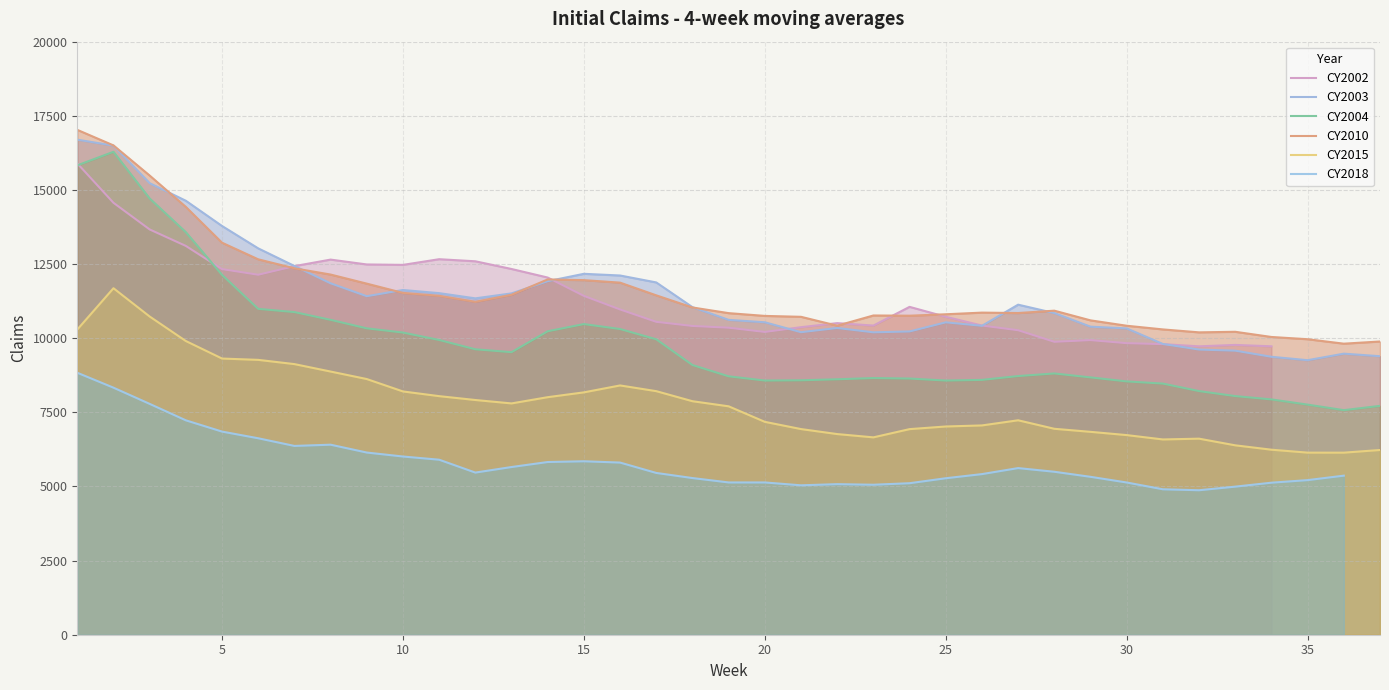

What is the smallest value displayed?

4872.5